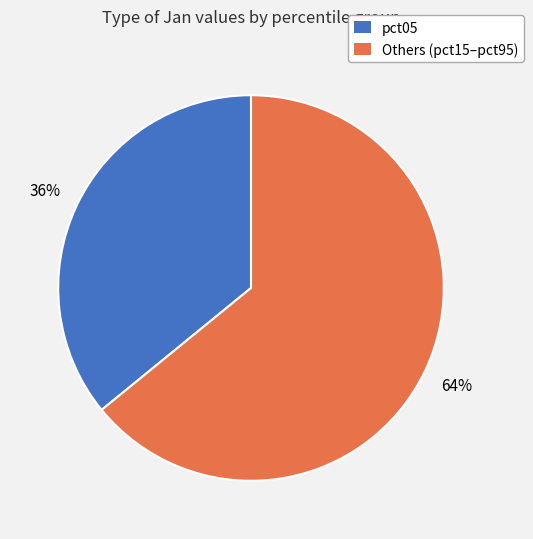

Which slice is the largest?

Others (pct15–pct95)